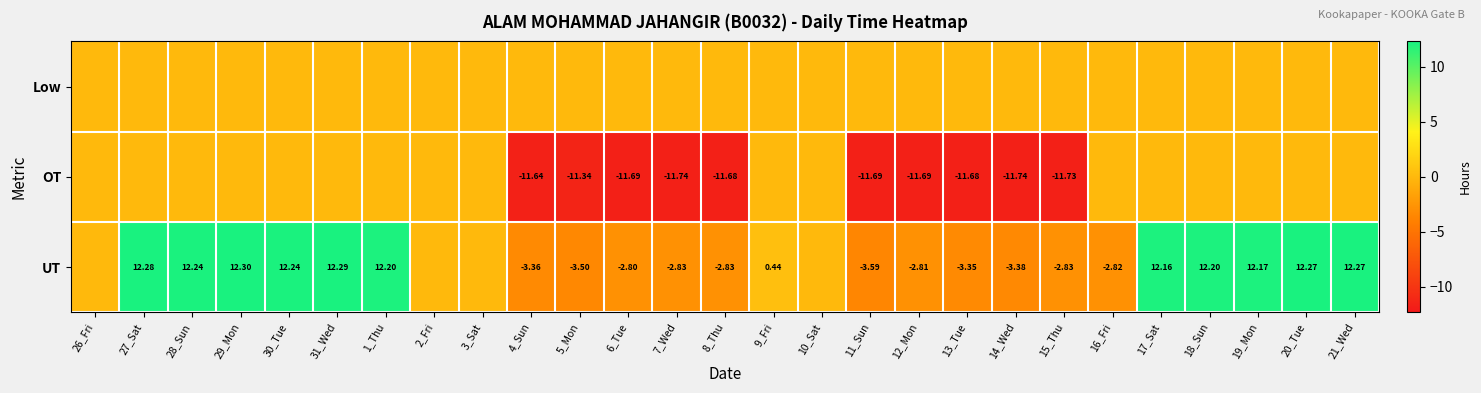

At 9_Fri, list the series in order from smallest to largest.

Low, OT, UT